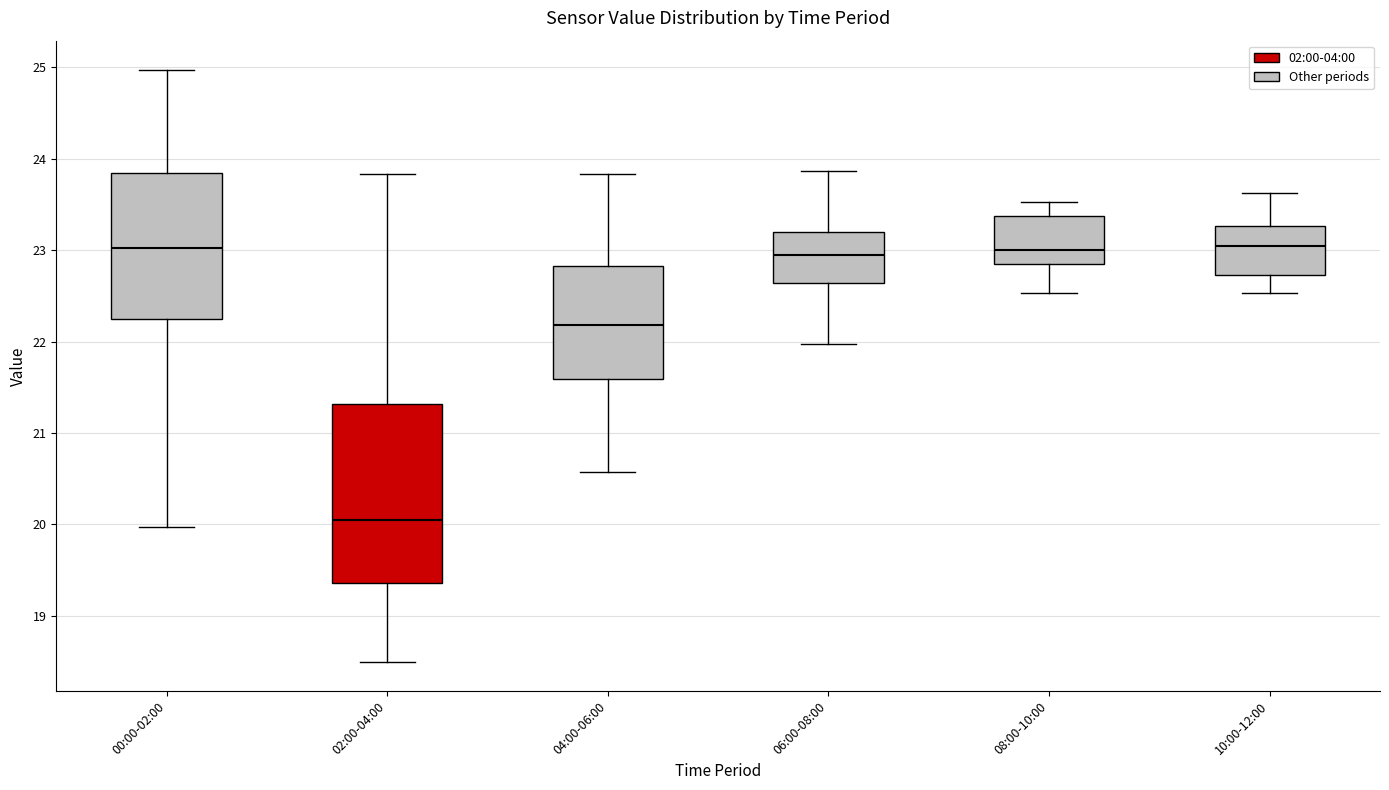

Reading left to right, read every box against the y-axis: the position of its median line, the range the box covers, and the ends of its whiskers. The values are not printed on the chart, so give them approximately, as read against the axis.

00:00-02:00: median 23.0, box 22.3 to 23.8, whiskers 20.0 to 25.0
02:00-04:00: median 20.1, box 19.4 to 21.3, whiskers 18.5 to 23.8
04:00-06:00: median 22.2, box 21.6 to 22.8, whiskers 20.6 to 23.8
06:00-08:00: median 23.0, box 22.6 to 23.2, whiskers 22.0 to 23.9
08:00-10:00: median 23.0, box 22.8 to 23.4, whiskers 22.5 to 23.5
10:00-12:00: median 23.1, box 22.7 to 23.3, whiskers 22.5 to 23.6